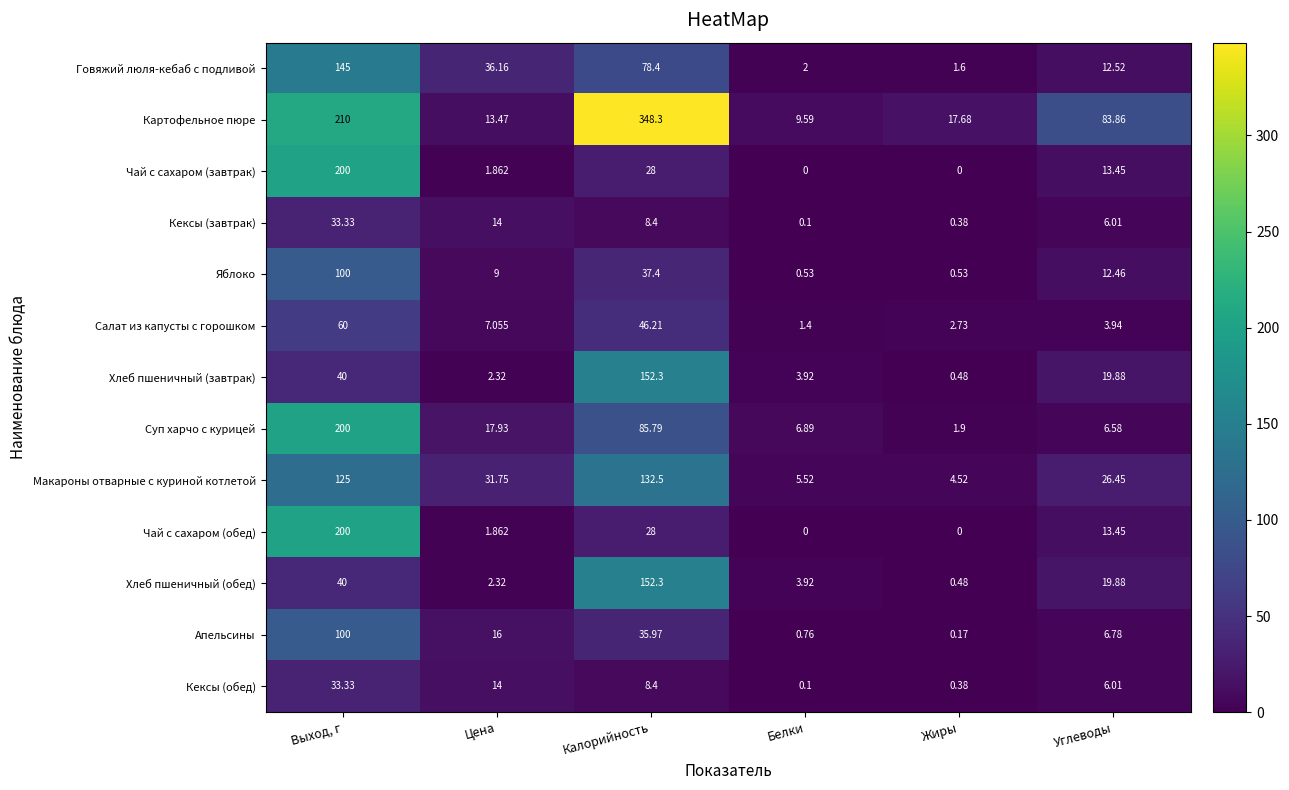

Count the number of categories in the chart.

6